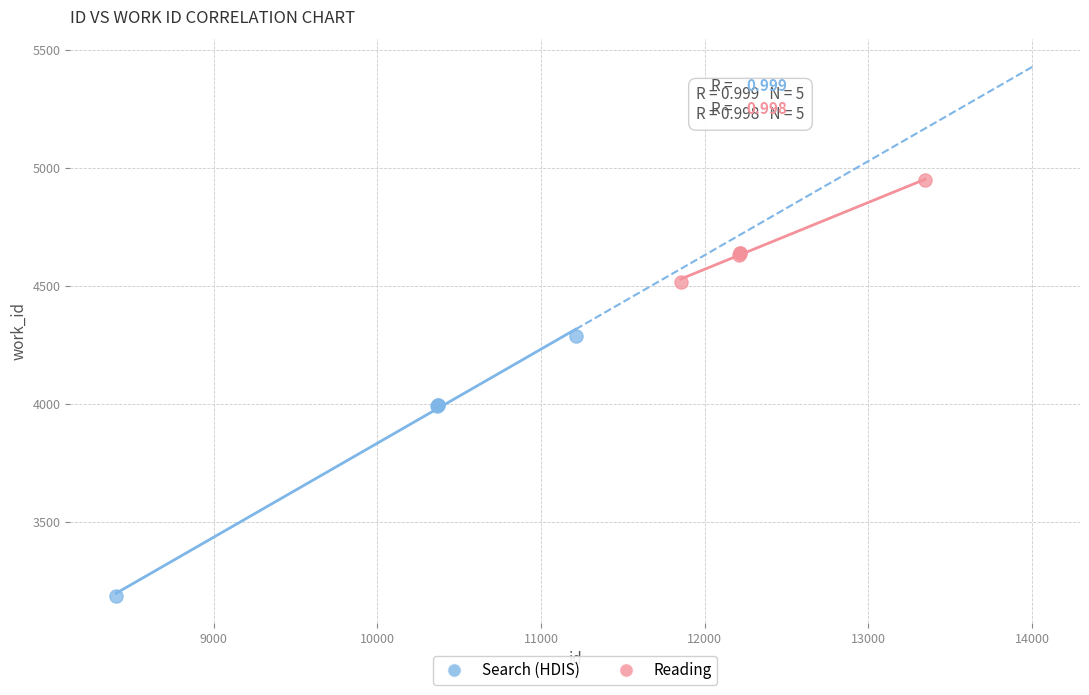

Which series has the largest Y range (max minus min)?

Search (HDIS)